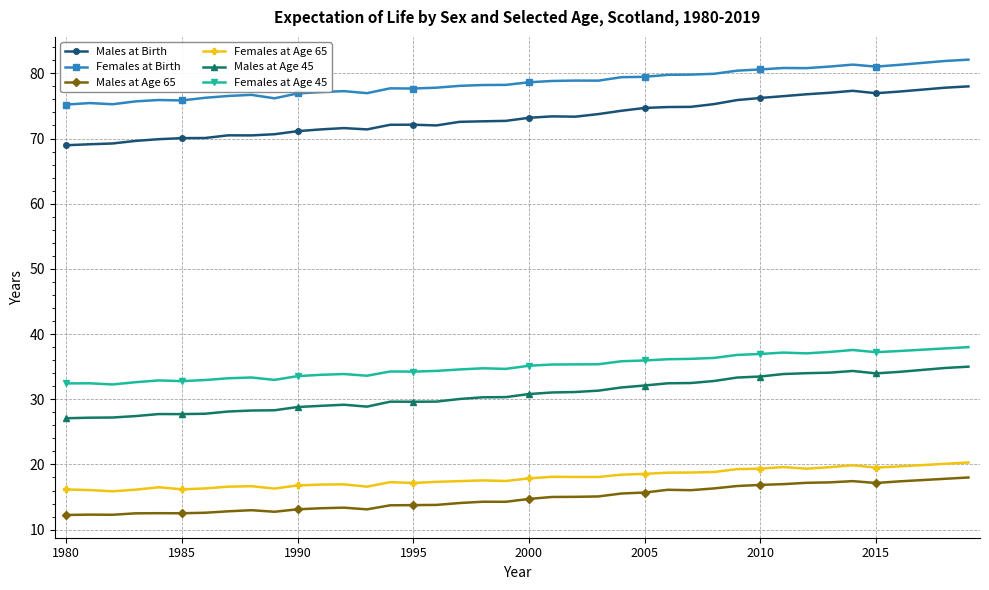

What is the average value of the Males at Age 65 series?

14.8